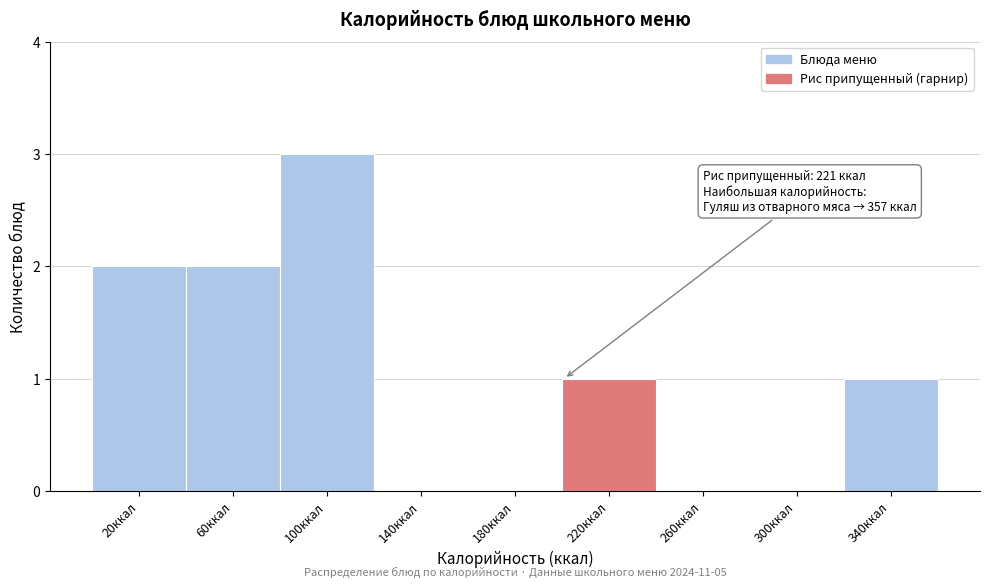

Reading left to right, transcribe all the data shown in this chart.

20ккал=2	60ккал=2	100ккал=3	140ккал=0	180ккал=0	220ккал=1	260ккал=0	300ккал=0	340ккал=1